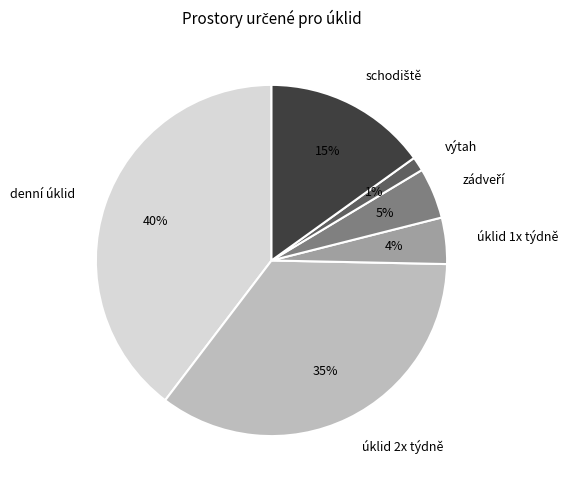

Which category has the smallest portion of the pie?

výtah